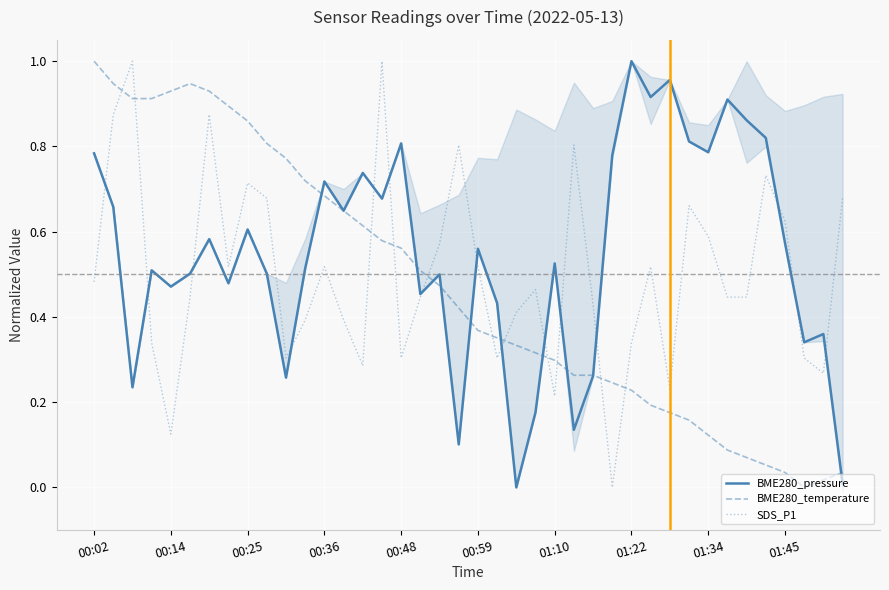

What is the sum of the SDS_P1 values at 22 and 25?

1.2